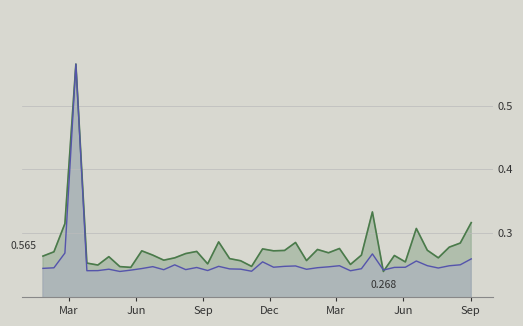

What is the sum of all Radiación térmica (MW) values?

10.2